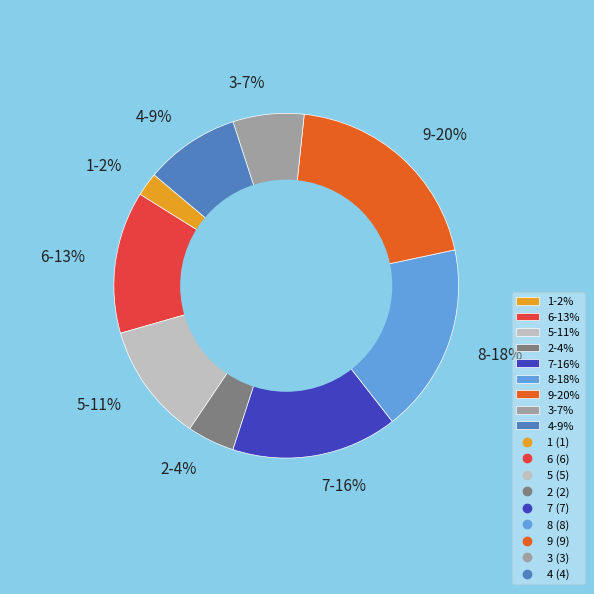

Which category has the biggest portion of the pie?

9